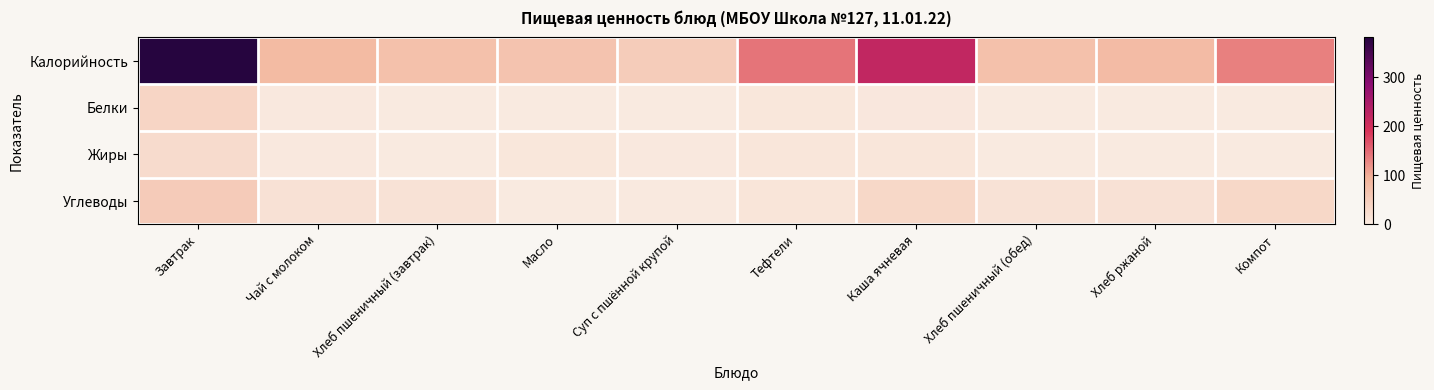

At Завтрак, list the series in order from smallest to largest.

Жиры, Белки, Углеводы, Калорийность